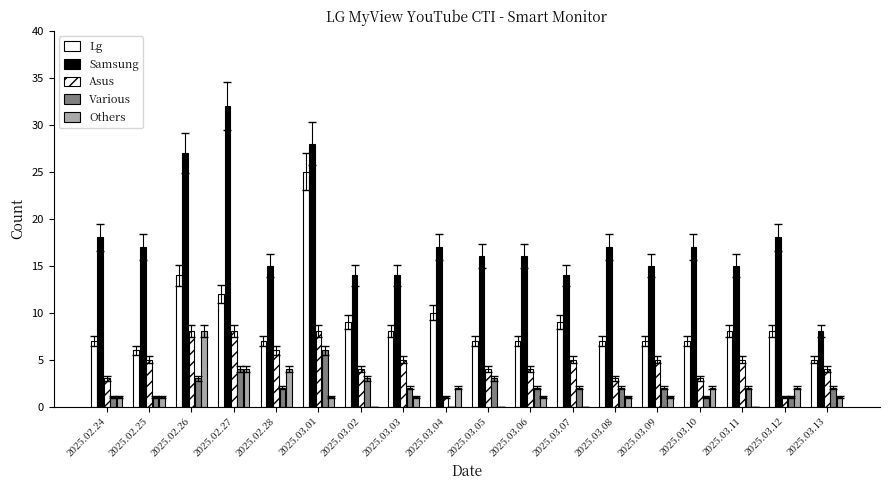

Count the number of data series in this chart.

5